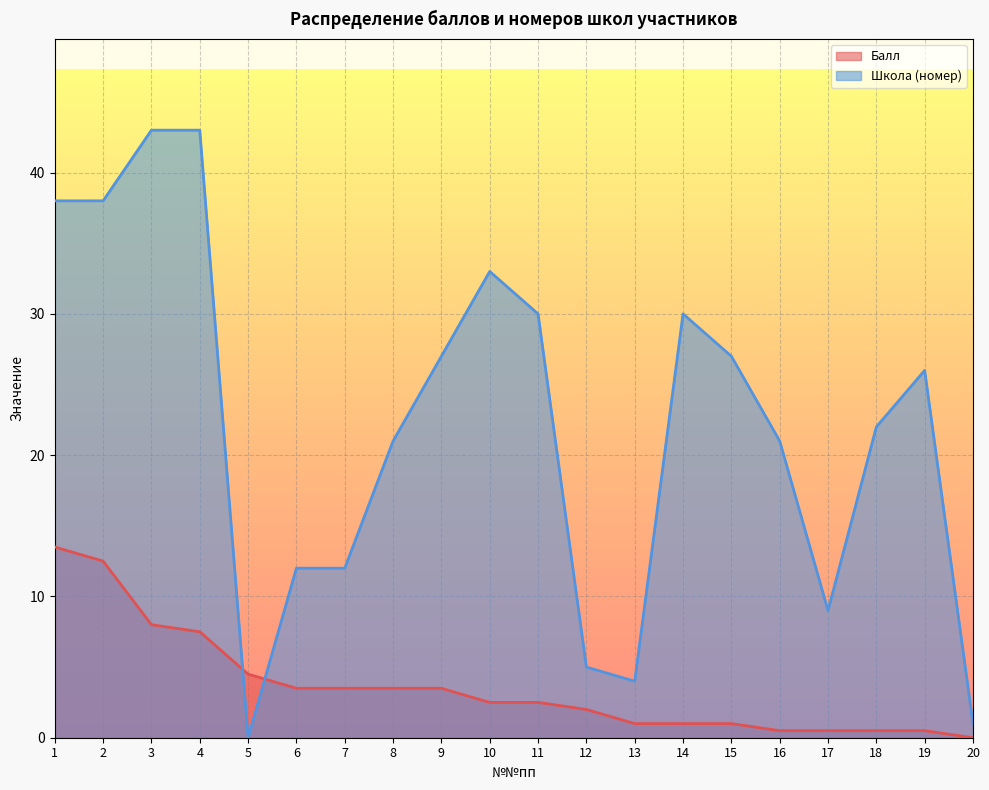

What is the sum of all Школа (номер) values?

442.0